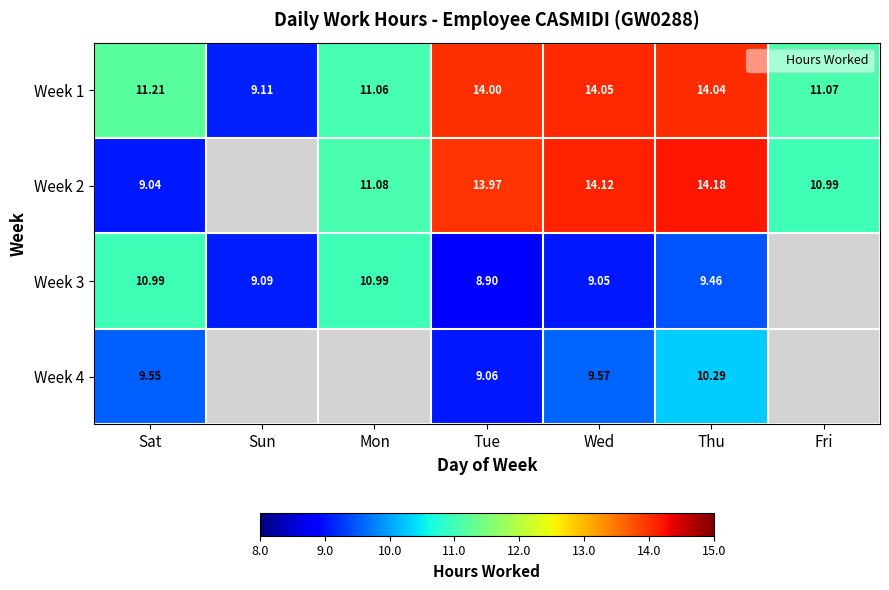

The Week 3 series shows 4.7 at Wed. True or false?

False